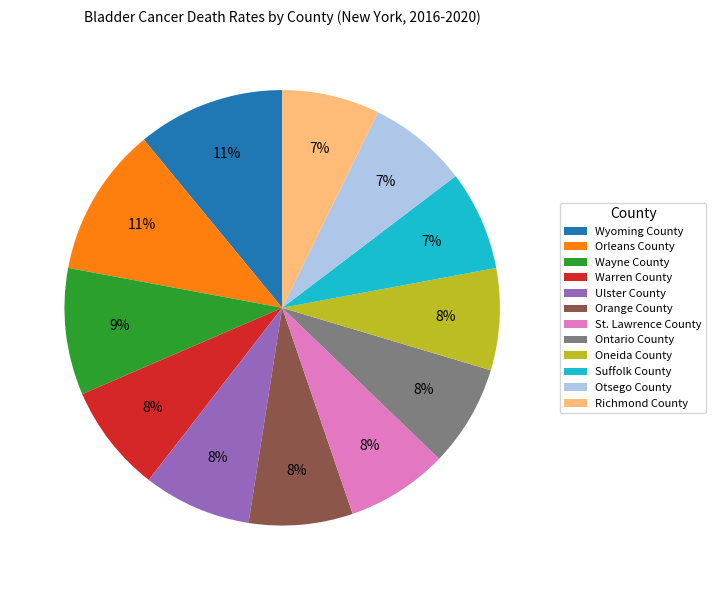

Is the sum of Oneida County and Orange County greater than half?

No